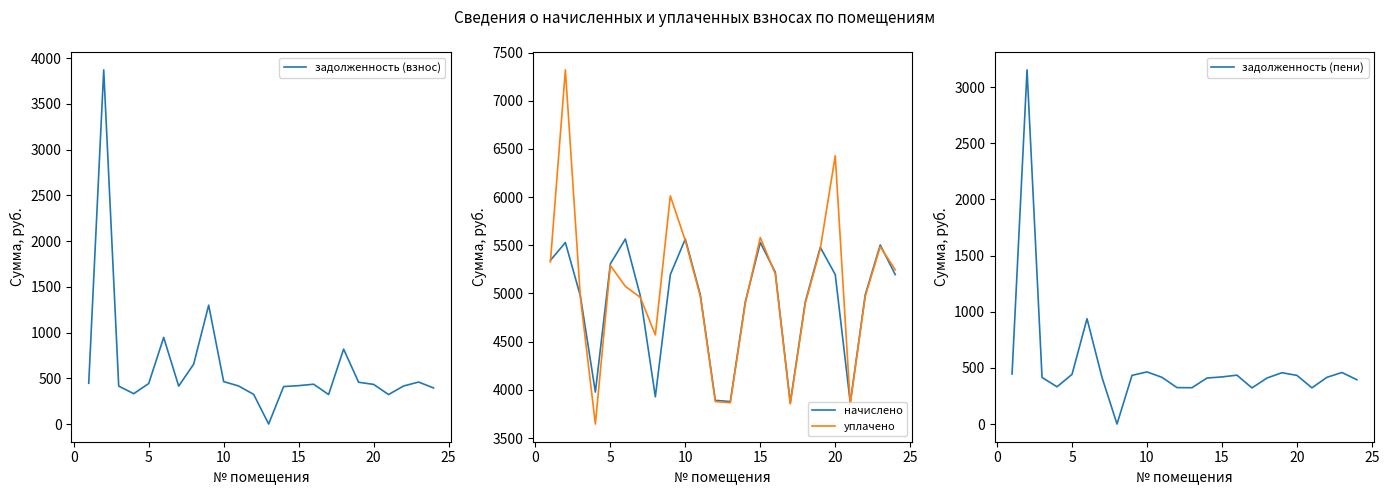

What is the total value across all series at 15?

11480.6